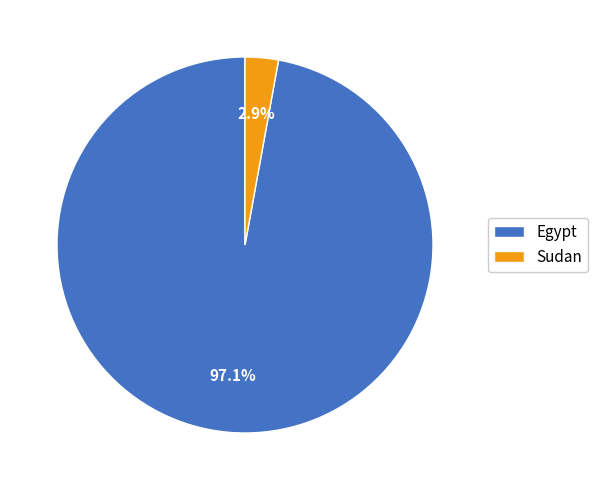

How many segments does this pie chart have?

2